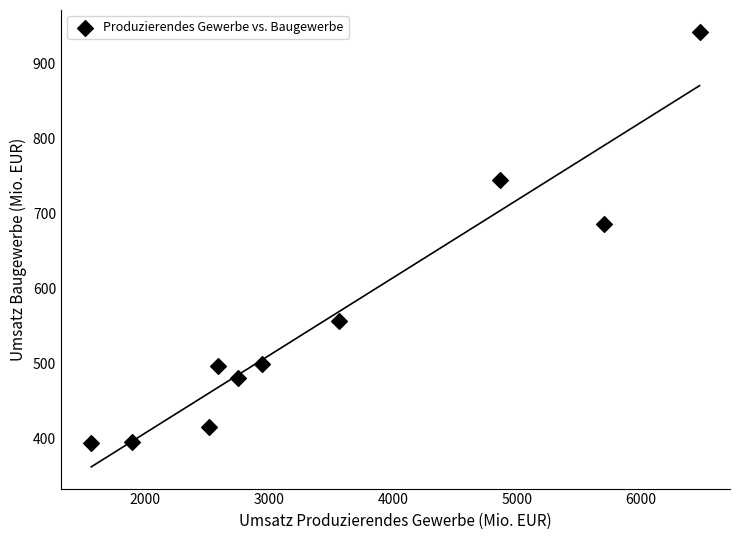

What Y value in the scatter plot is closest to 667?

685.3